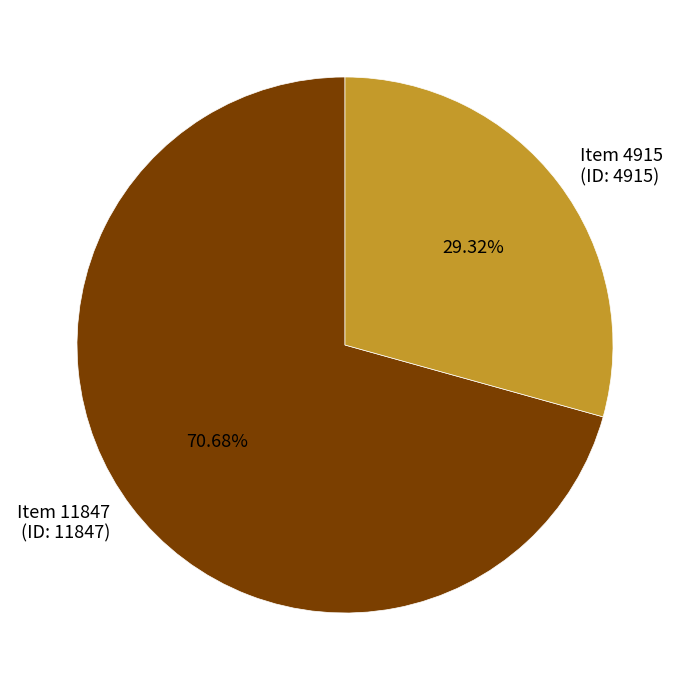

To the nearest percent, what is the average slice percentage?

50%